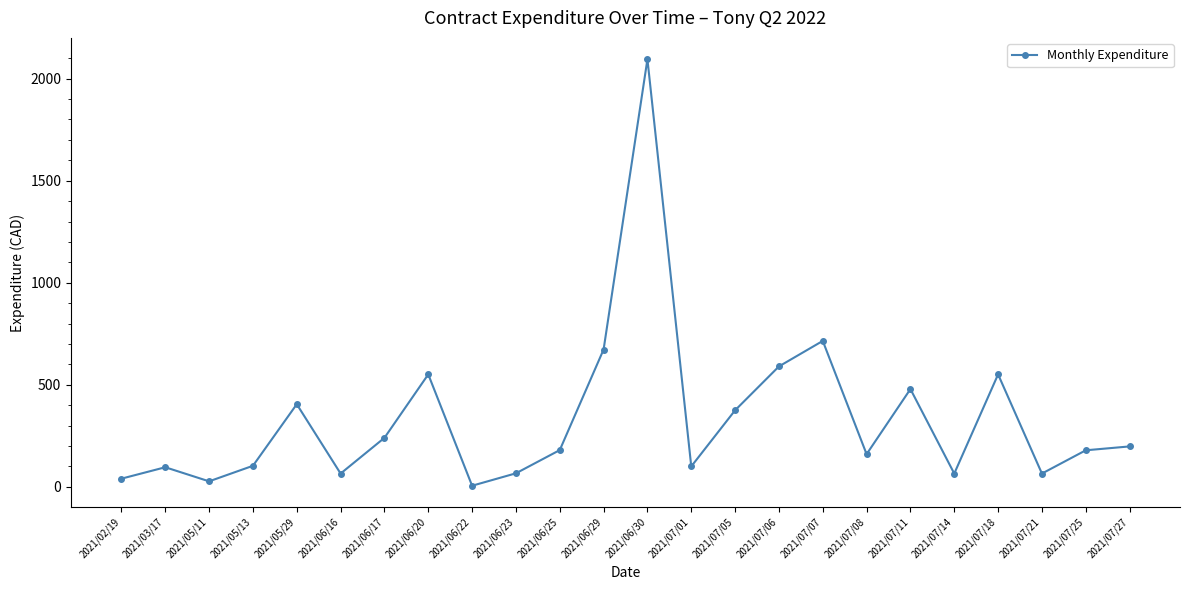

What is the change in value from 2021/07/11 to 2021/07/14?

-414.0